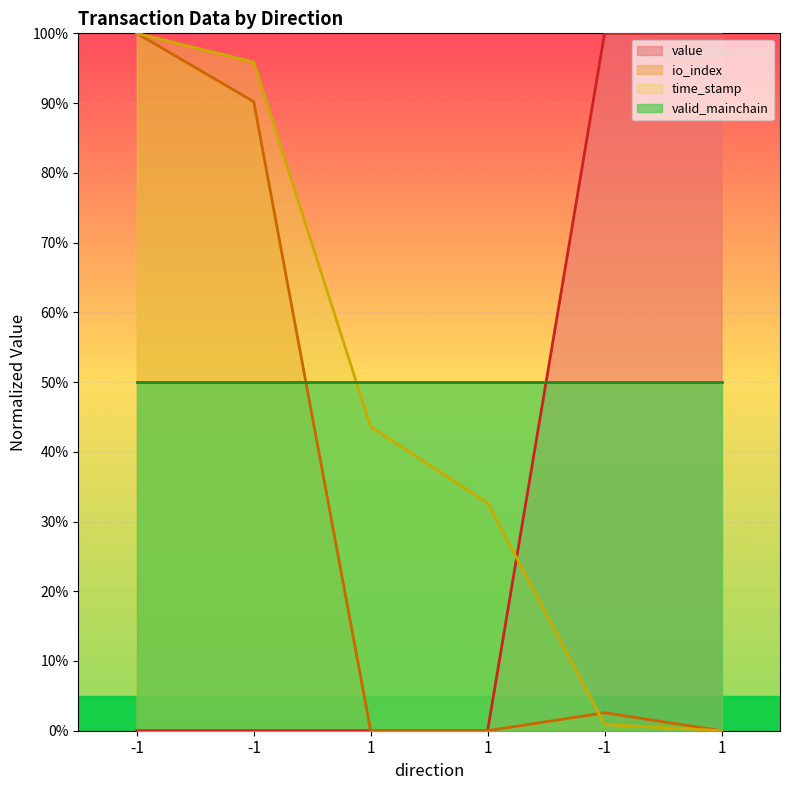

What is the label of the 1st point from the left?

-1